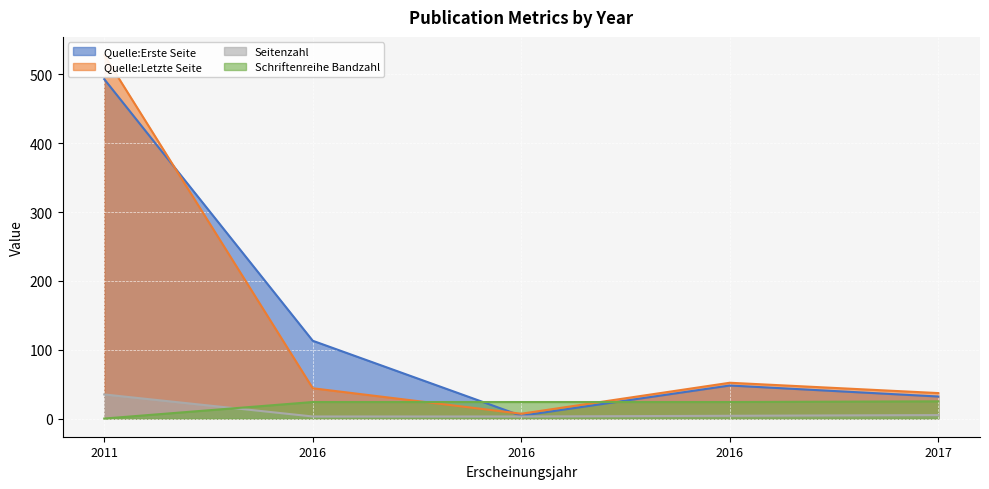

What is the difference between the Seitenzahl values at 2016 and 2016?

1